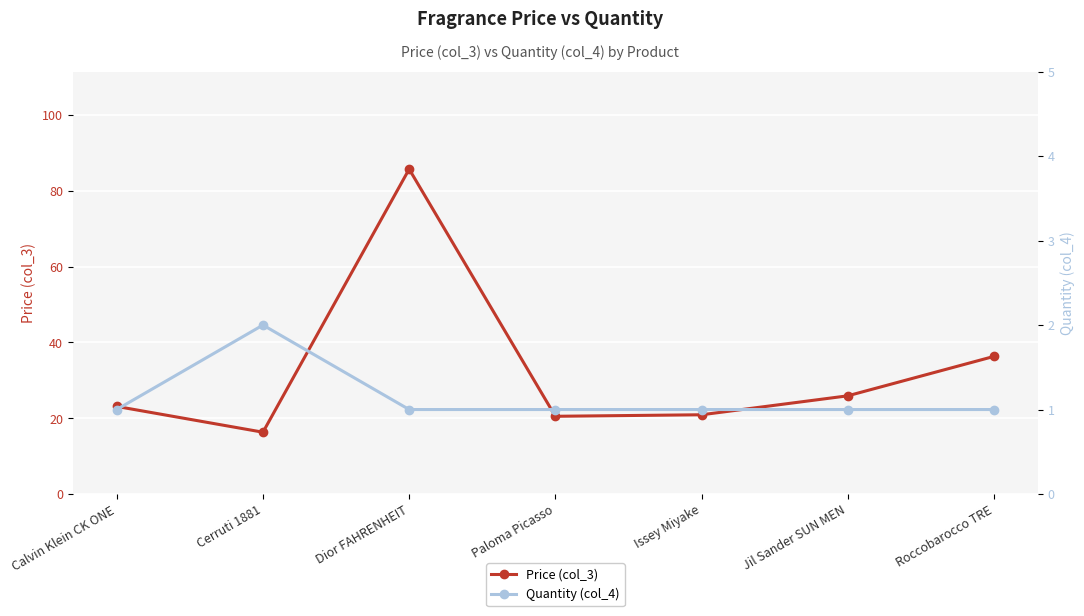

What is the difference between the highest and lowest values at Cerruti 1881?

14.3